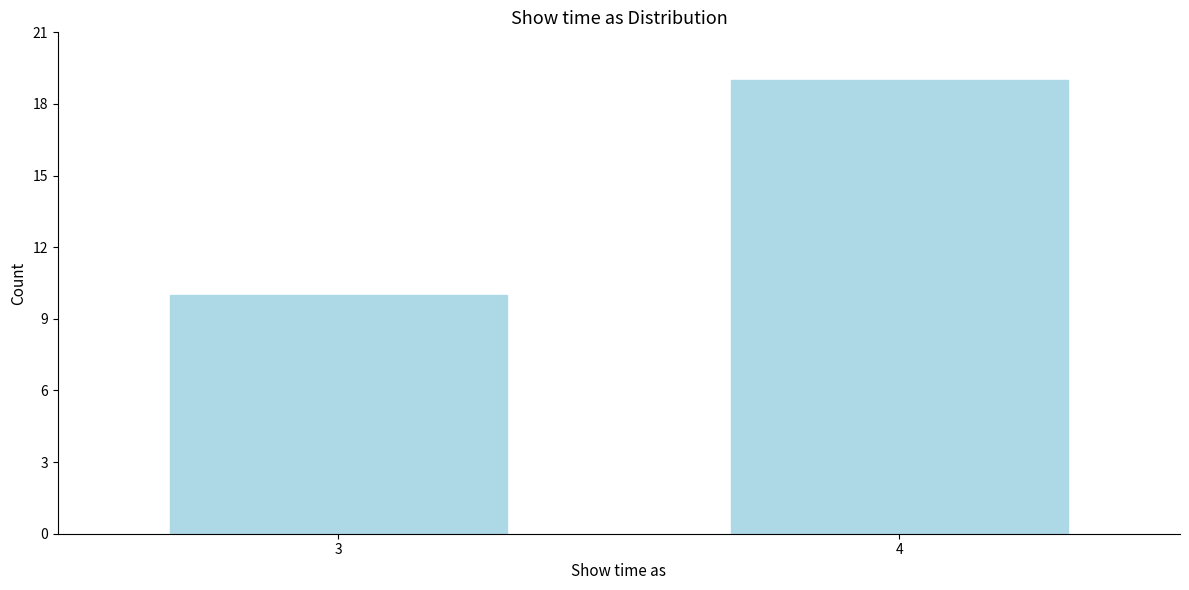

Reading left to right, extract all data points from this chart.

10	19